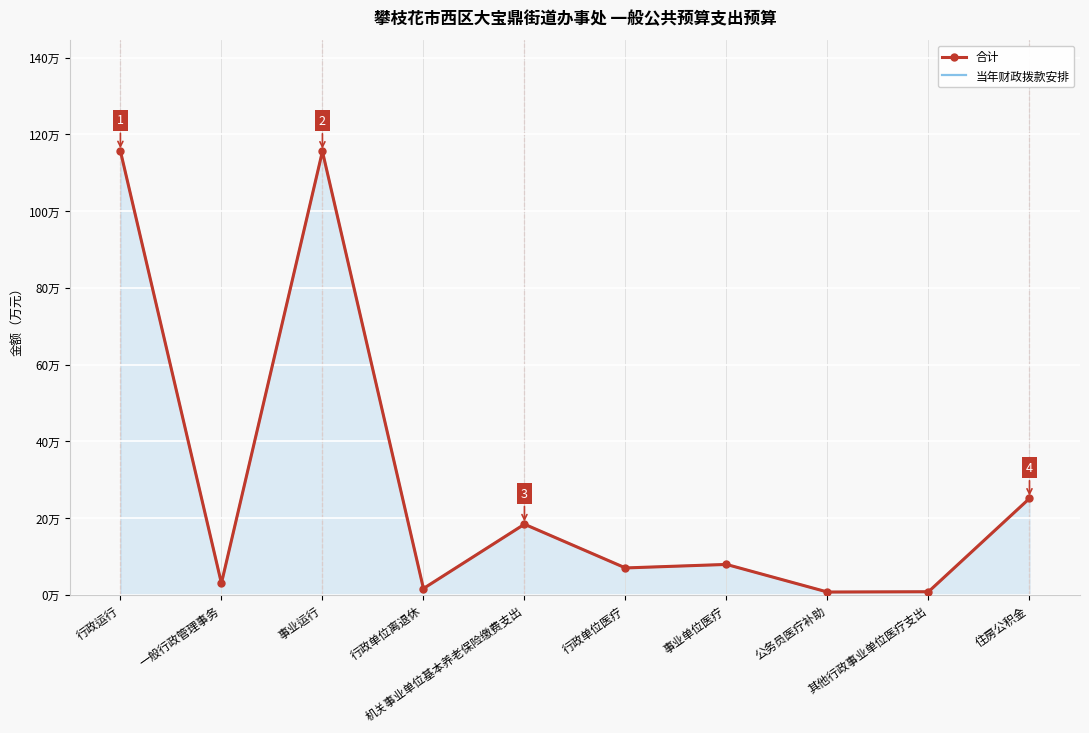

True or false: 当年财政拨款安排 and 合计 intersect in this chart.

False